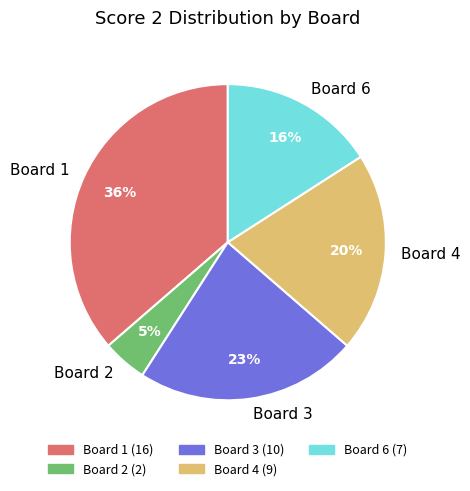

How many slices are in this pie chart?

5